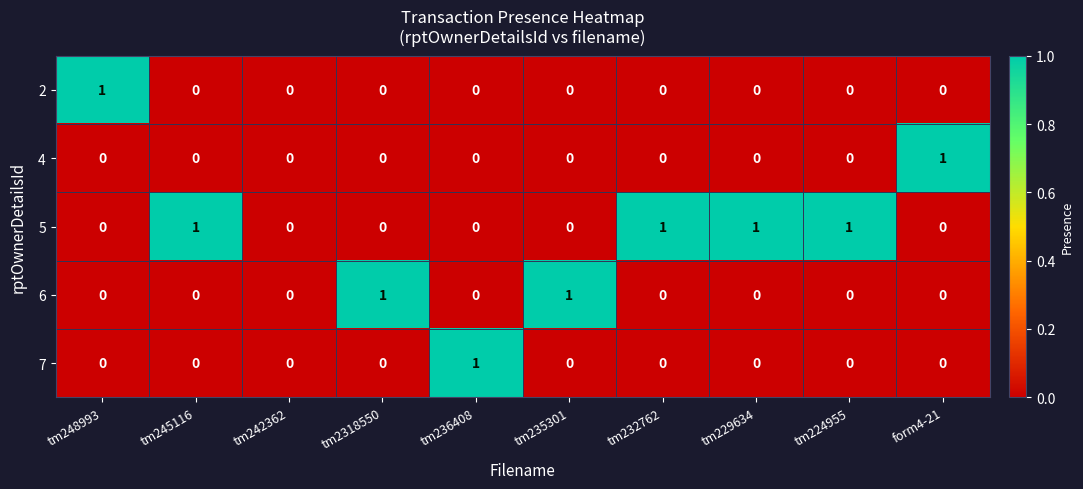

How many distinct data groups are displayed?

5